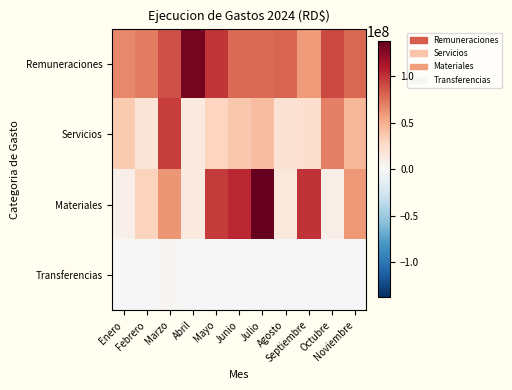

List the series in order of their overall mean, highest first.

Remuneraciones, Materiales, Servicios, Transferencias